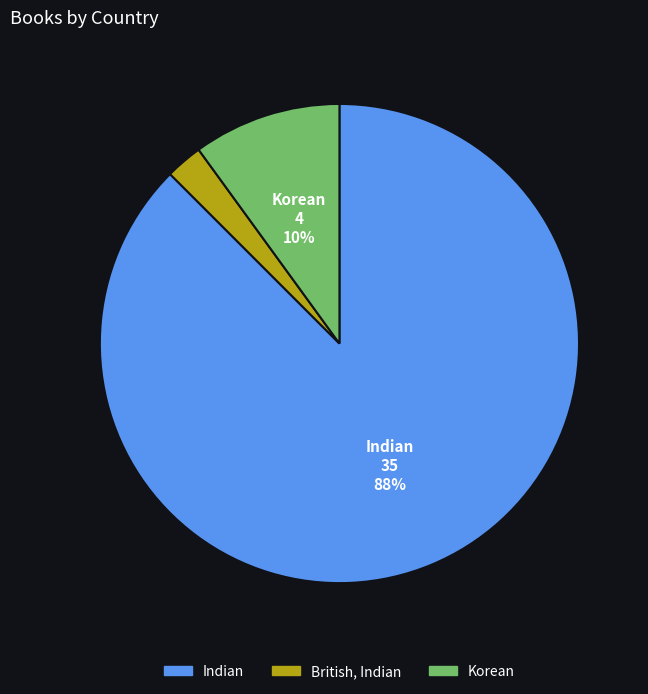

The Indian slice represents 88% of the pie. True or false?

True